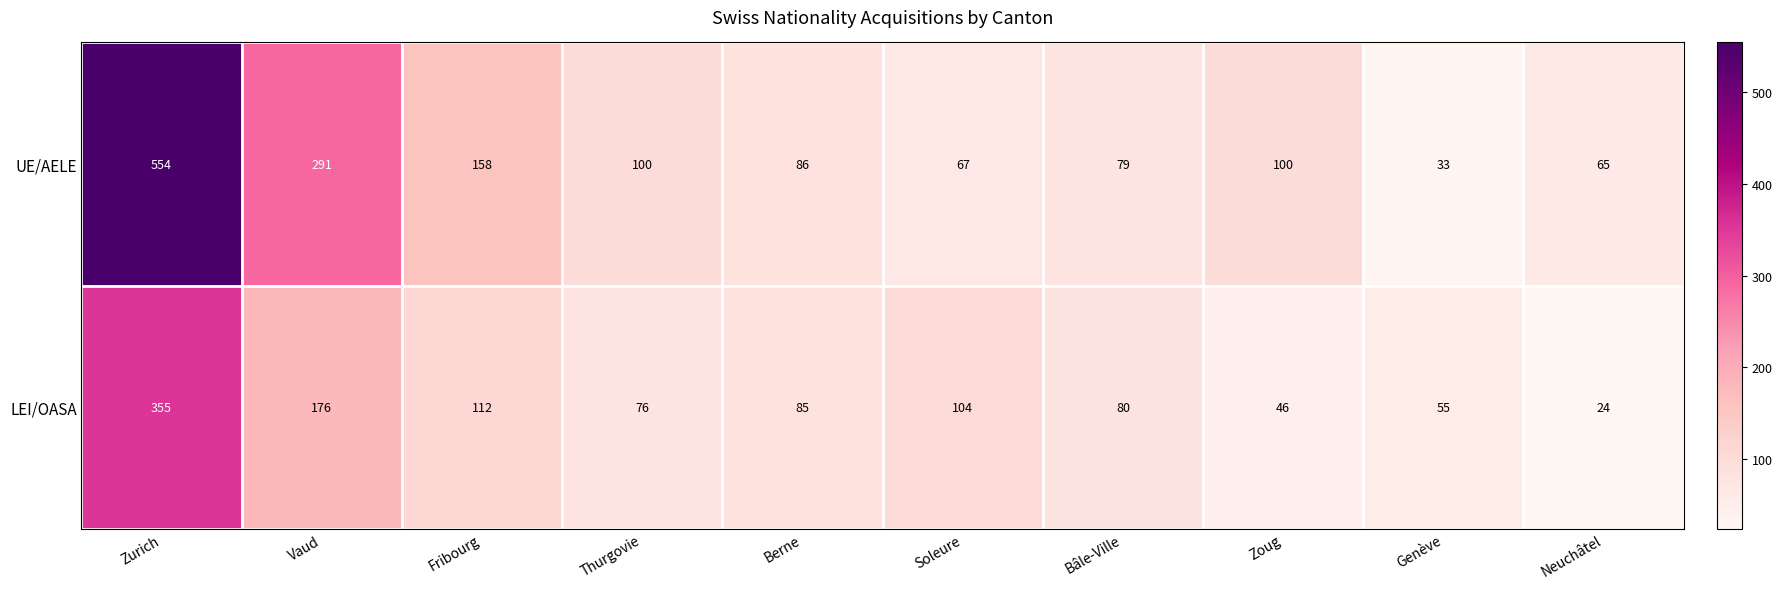

At which category is the sum across all series the highest?

Zurich